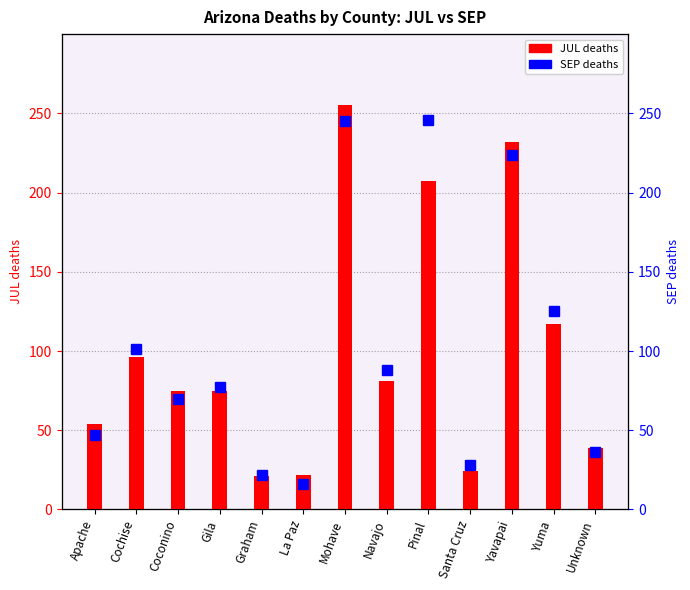

What is the label of the 8th bar from the right?

La Paz